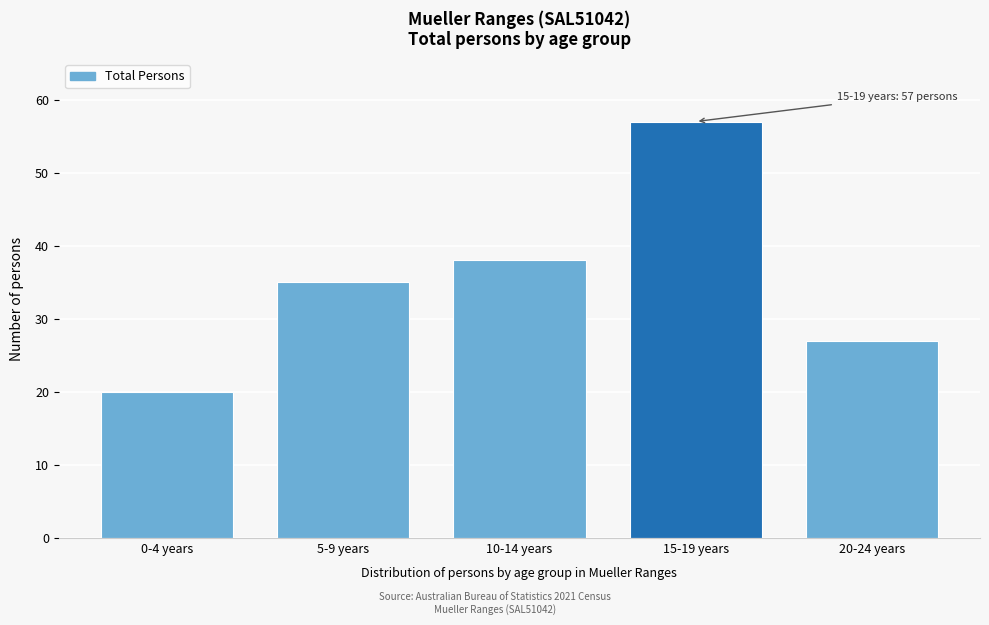

Reading right to left, extract all data points from this chart.

20-24 years=27	15-19 years=57	10-14 years=38	5-9 years=35	0-4 years=20